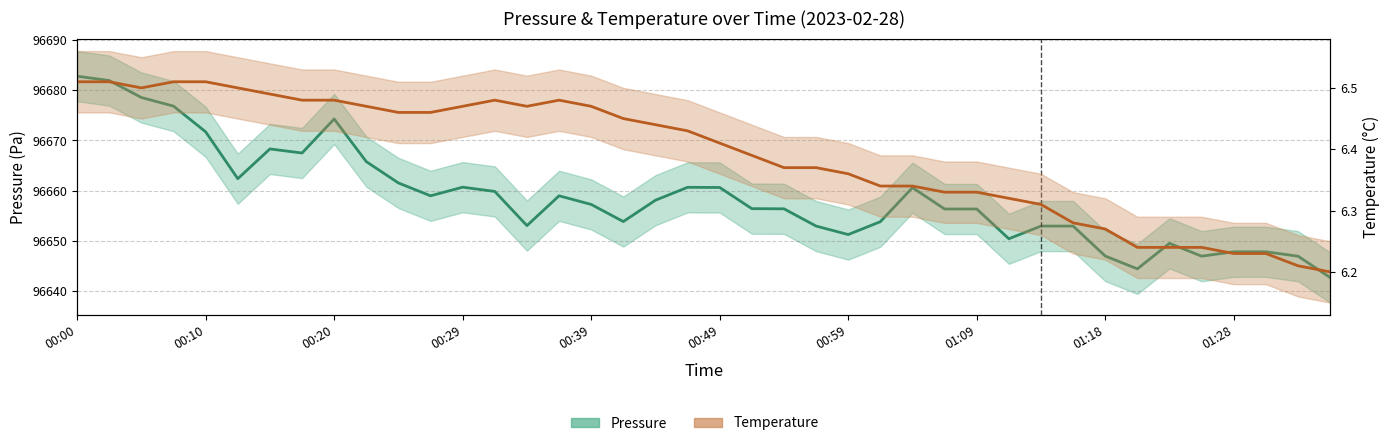

Does the chart have visible grid lines?

Yes